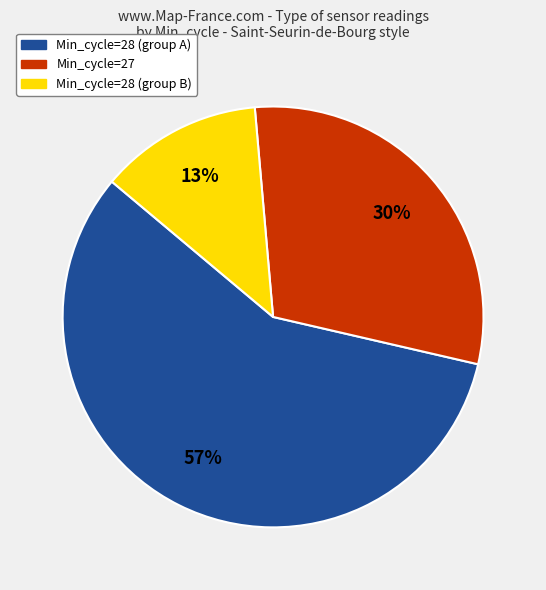

Is there any slice that represents more than half of the pie?

Yes